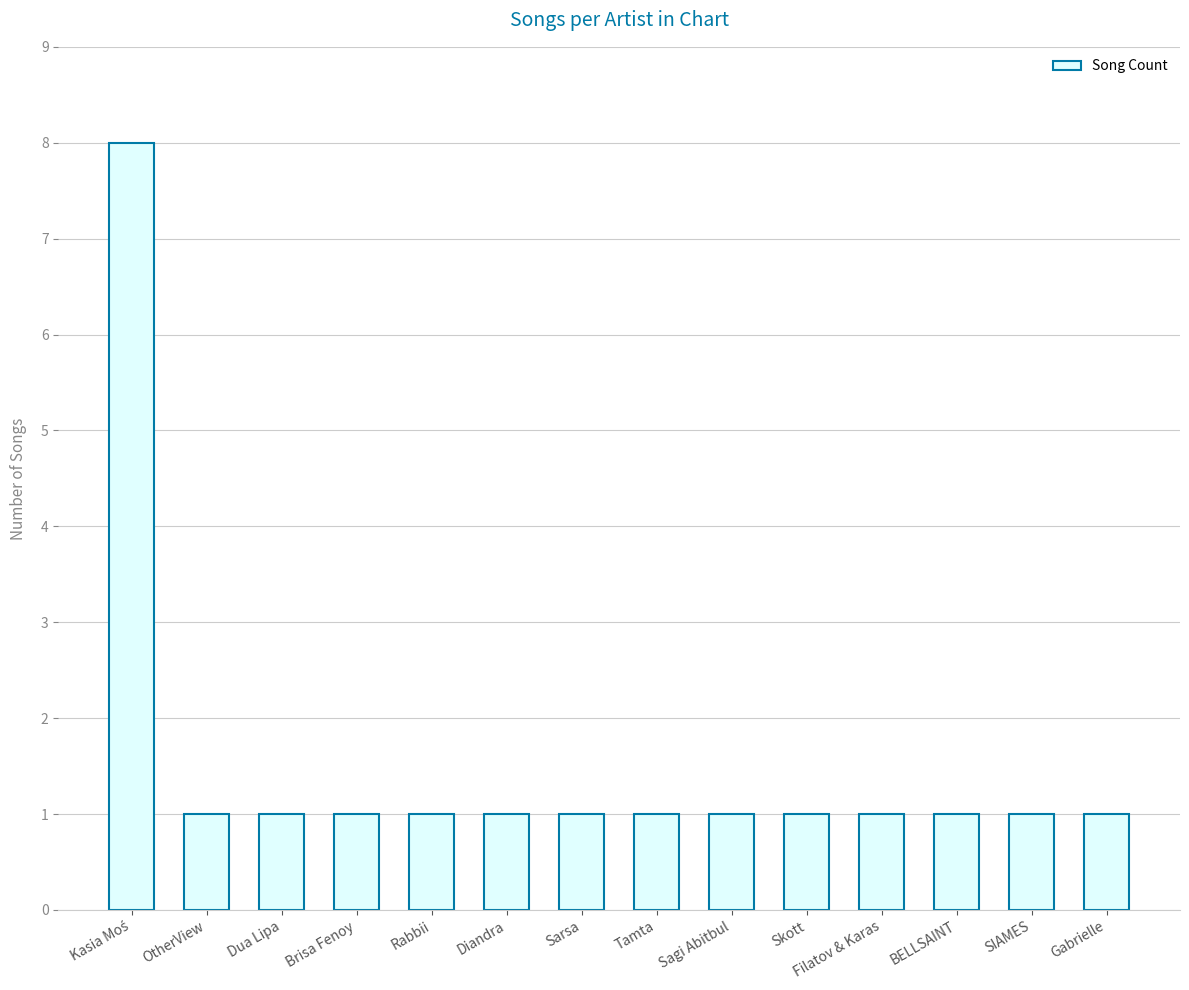

Approximately how many times larger is the value at Tamta compared to Filatov & Karas?

1.0